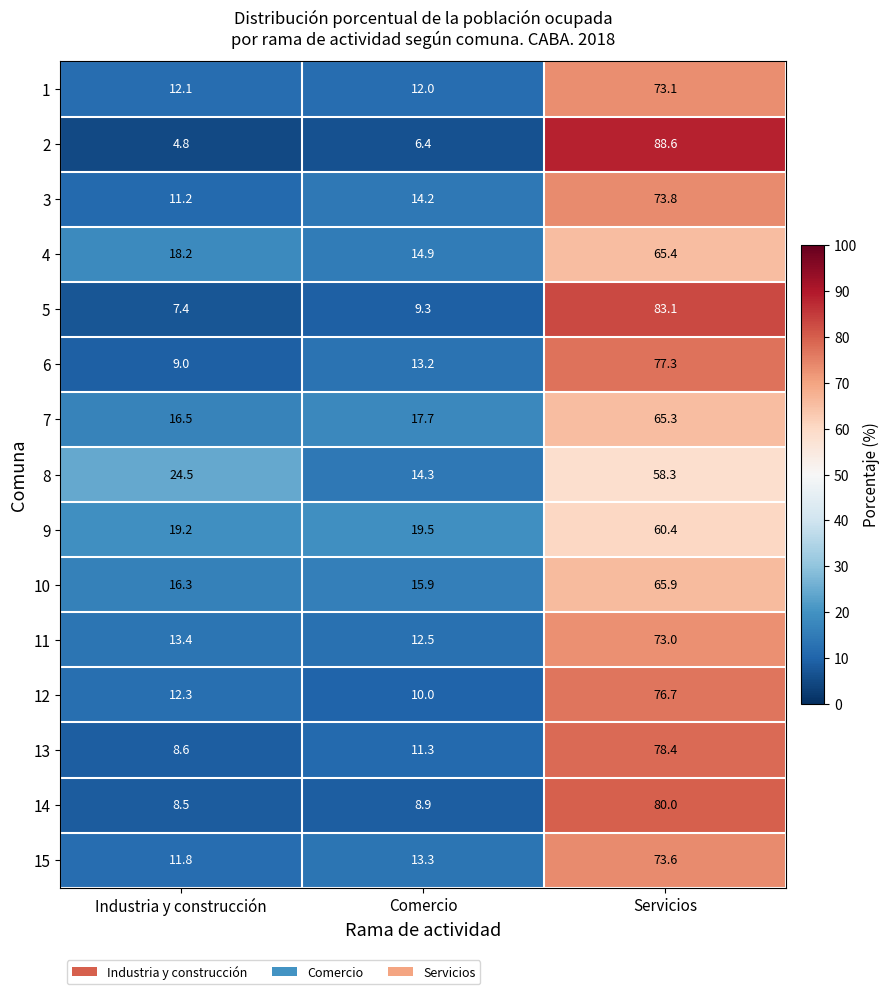

The 1 series shows 7.5 at Comercio. True or false?

False